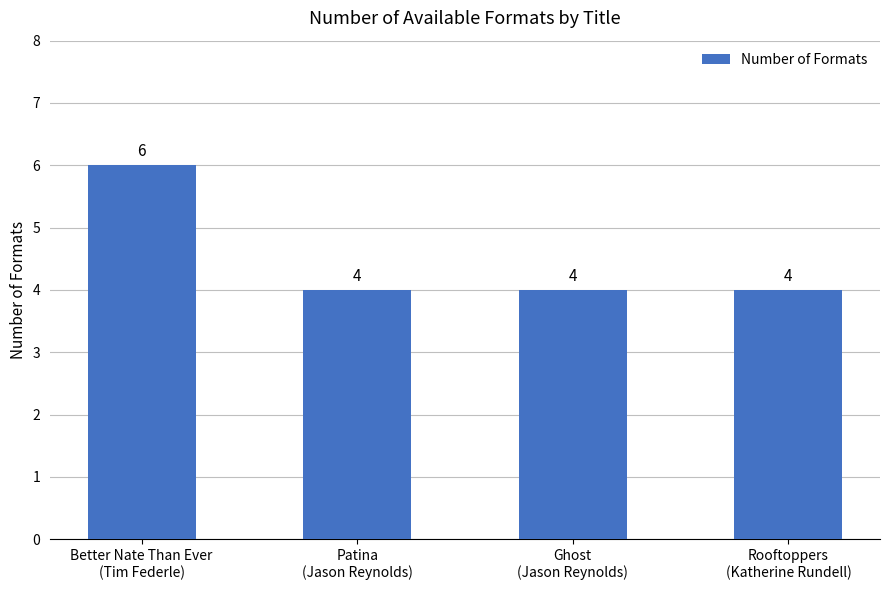

What is the label of the 2nd bar from the right?

Ghost
(Jason Reynolds)